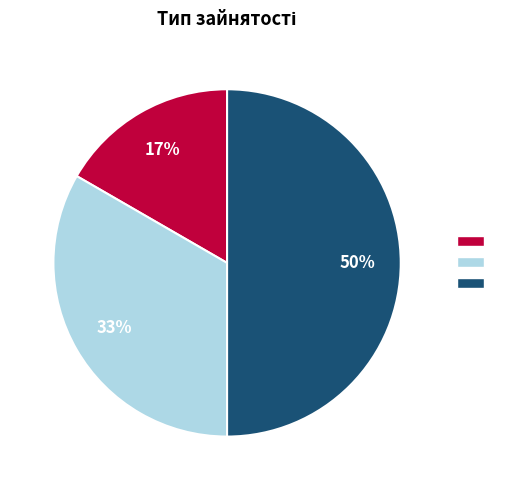

To the nearest percent, what is the difference between the largest and smallest slice percentages?

33%